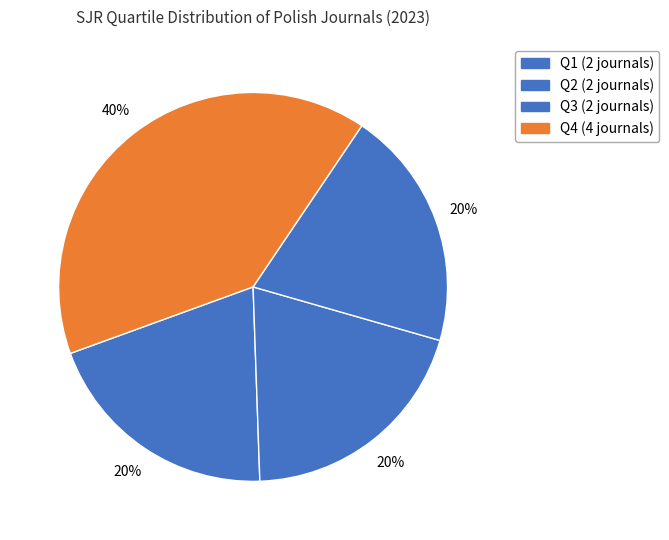

What percentage is the Q4 slice, to the nearest percent?

40%